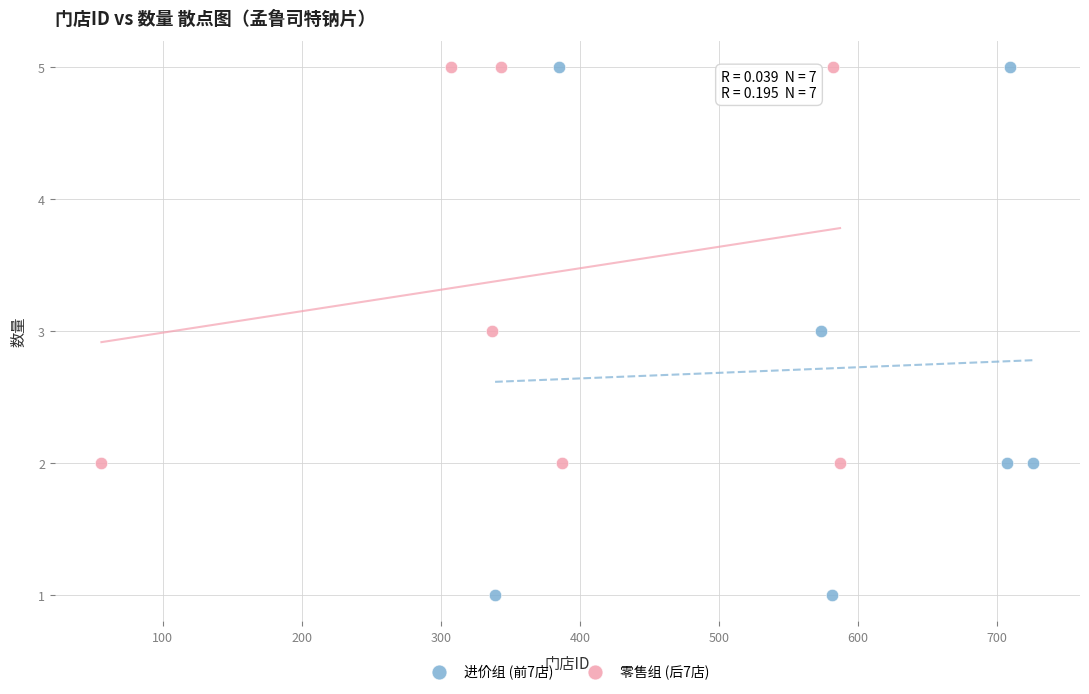

Which series contains the lowest Y value?

进价组 (前7店)